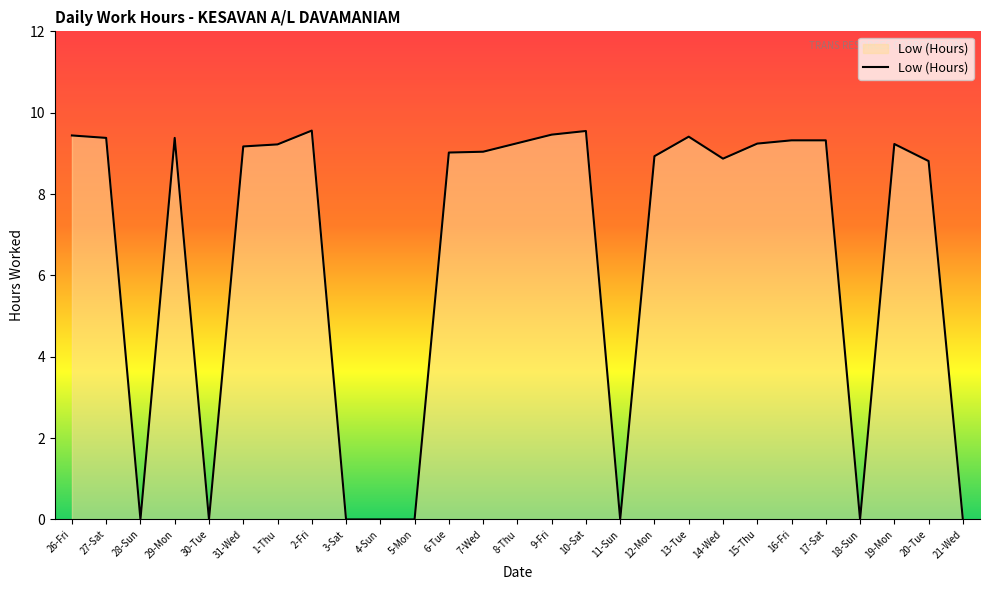

True or false: the data has more than 0 interior local peaks.

True